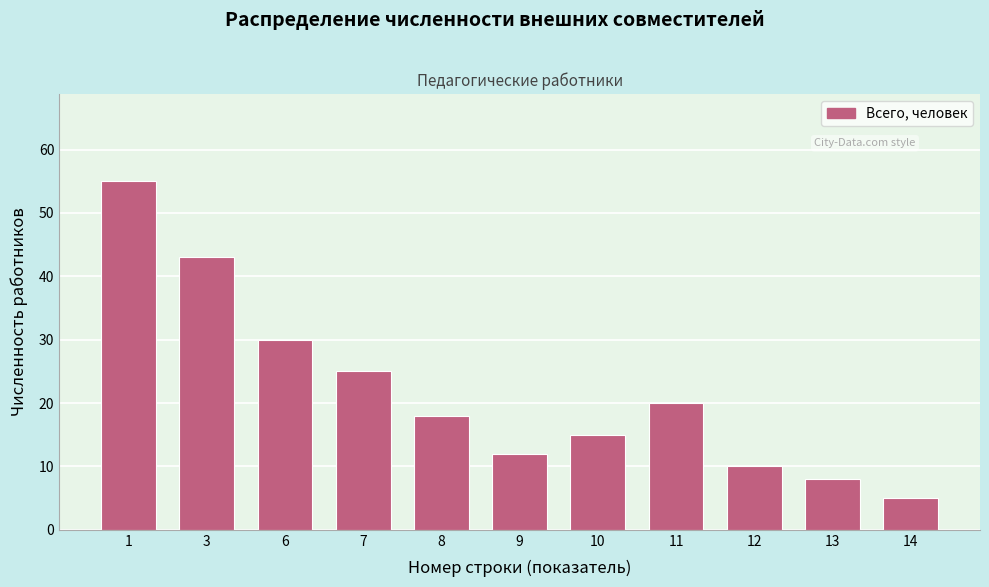

Reading left to right, list all the values displayed in this chart.

1=55	3=43	6=30	7=25	8=18	9=12	10=15	11=20	12=10	13=8	14=5